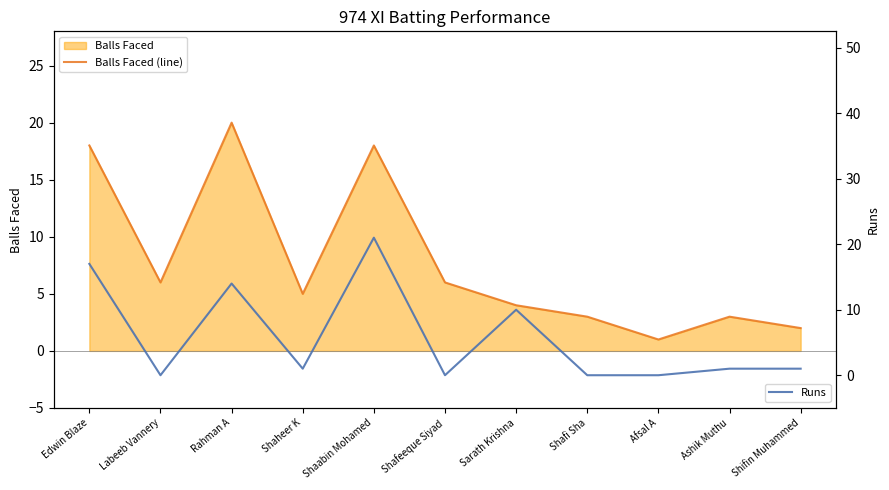

Rank the series by their average value, from highest to lowest.

Balls Faced (line), Runs